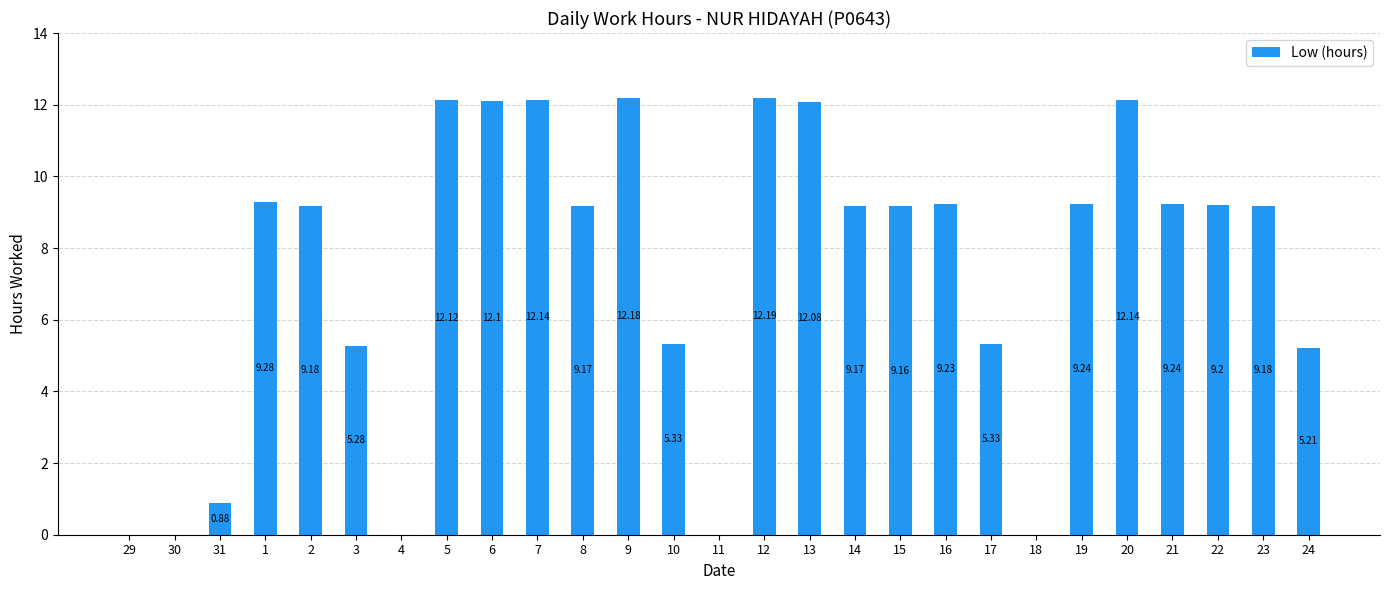

Between 9 and 15, which is larger?

9